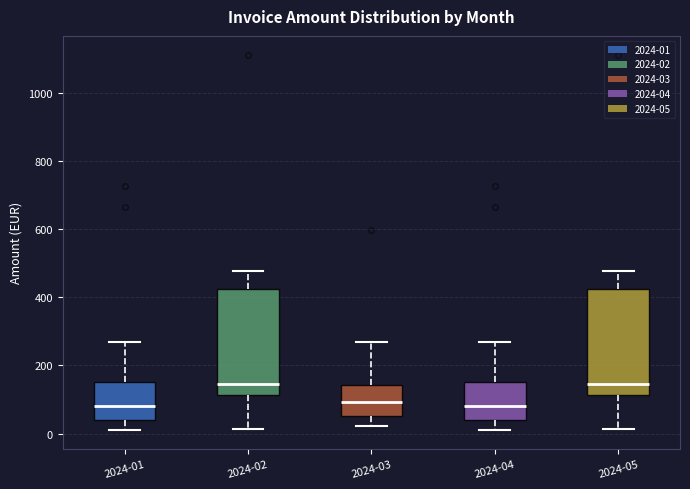

Reading left to right, transcribe this box plot: for each box, give where its median line is, the range the box spans, and where its two whiskers end, as read against the y-axis. The values are not printed on the chart, so give them approximately, as read against the axis.

2024-01: median 80, box 40 to 160, whiskers 0 to 260
2024-02: median 140, box 120 to 420, whiskers 20 to 480
2024-03: median 100, box 40 to 140, whiskers 20 to 260
2024-04: median 80, box 40 to 160, whiskers 0 to 260
2024-05: median 140, box 120 to 420, whiskers 20 to 480